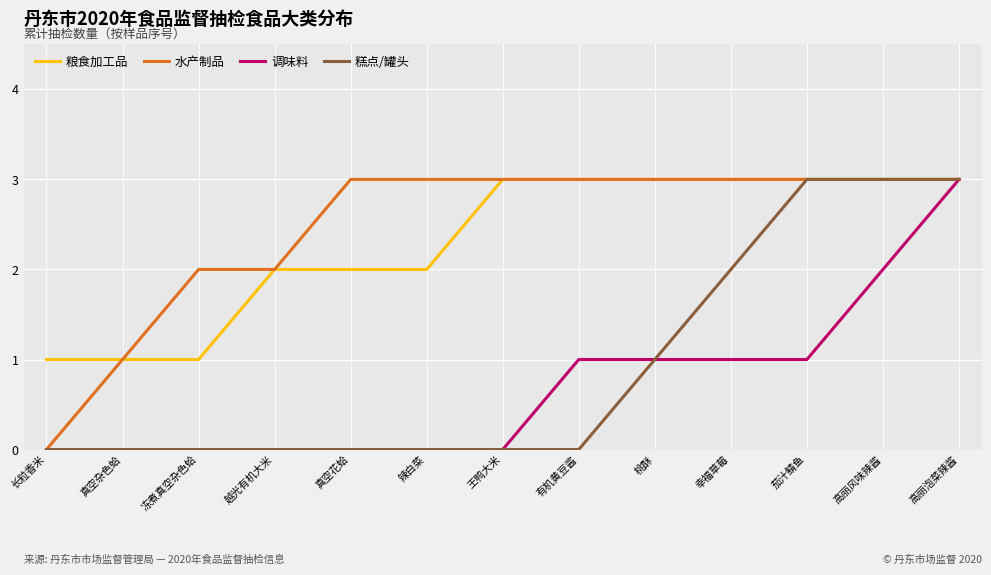

Between 辣白菜 and 王鸭大米, which series saw the biggest shift?

粮食加工品